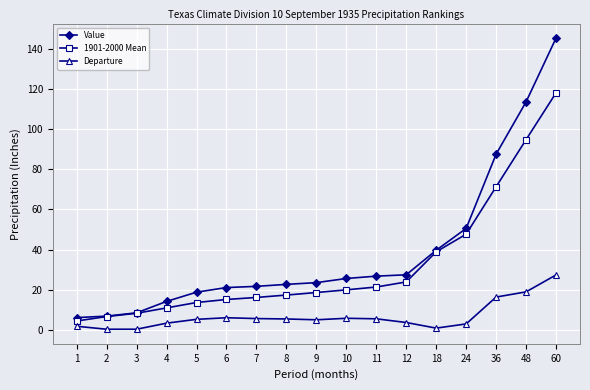

At which label is Departure closest to 13?

36